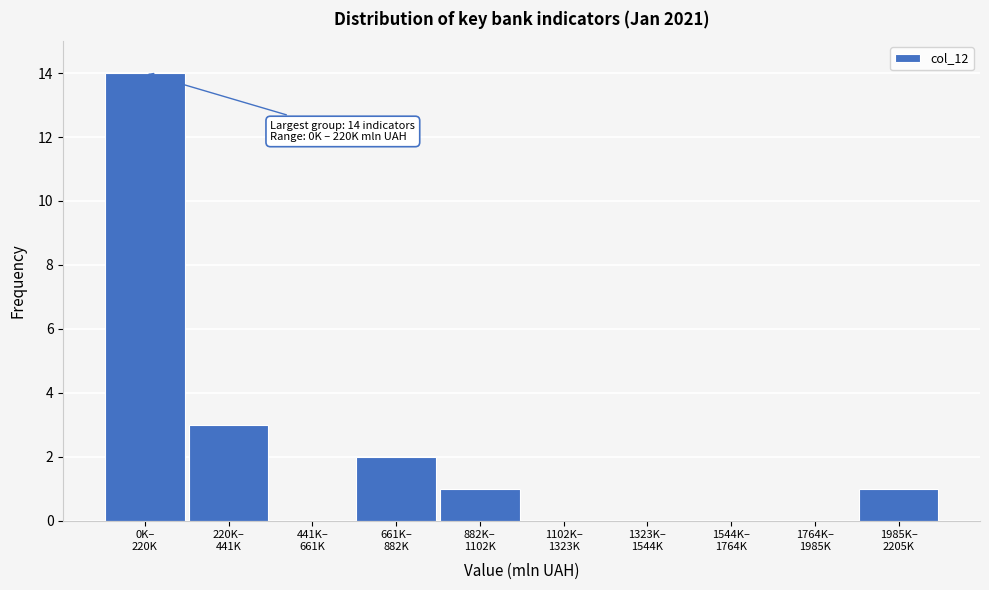

What is the greatest value displayed?

14